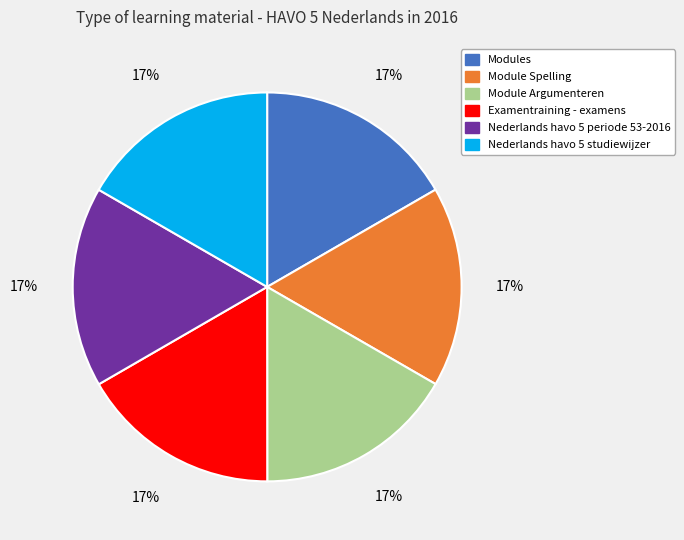

Count the number of slices in the pie.

6